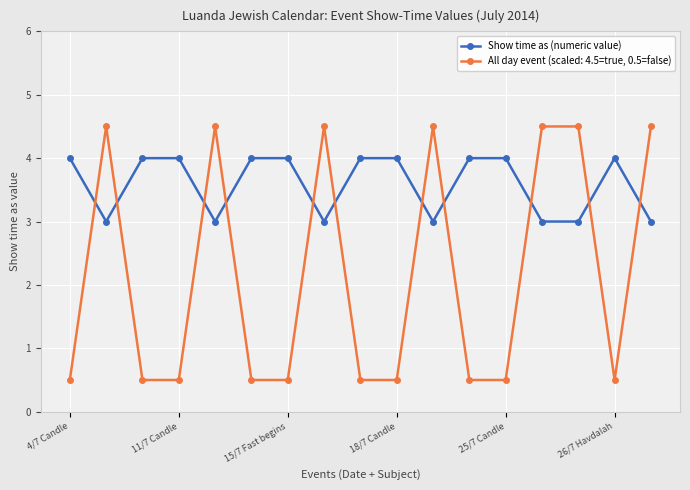

What is the value of the All day event (scaled: 4.5=true, 0.5=false) point at the 12th from the left?

0.5